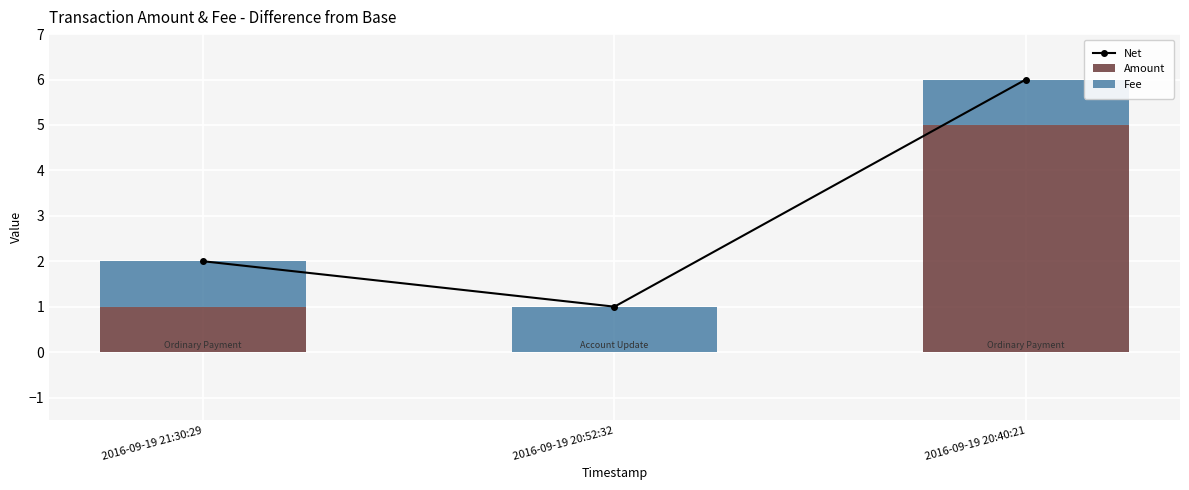

What is the label of the 1st bar from the left?

2016-09-19 21:30:29